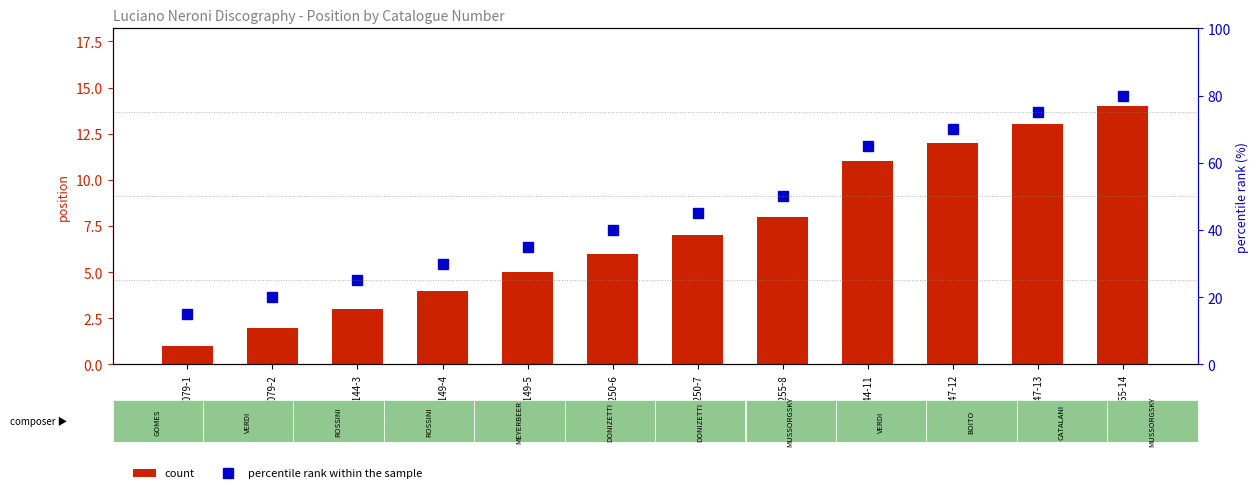

Which category has the highest value in the count series?

BB25255-14